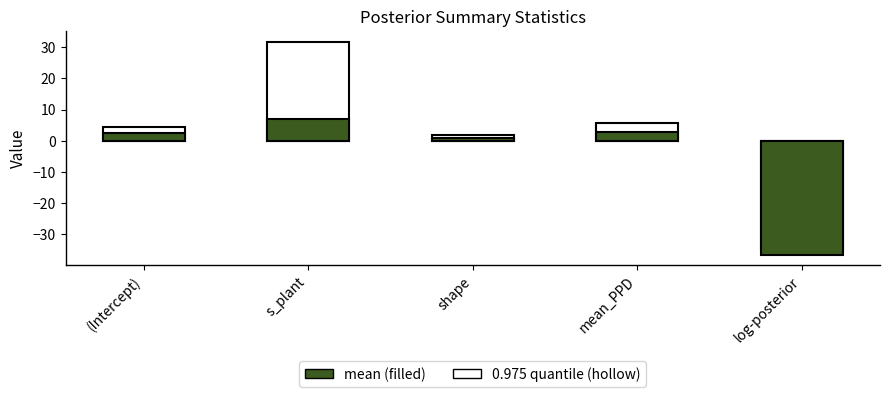

The 0.975 quantile series shows 4.4 at (Intercept). True or false?

True